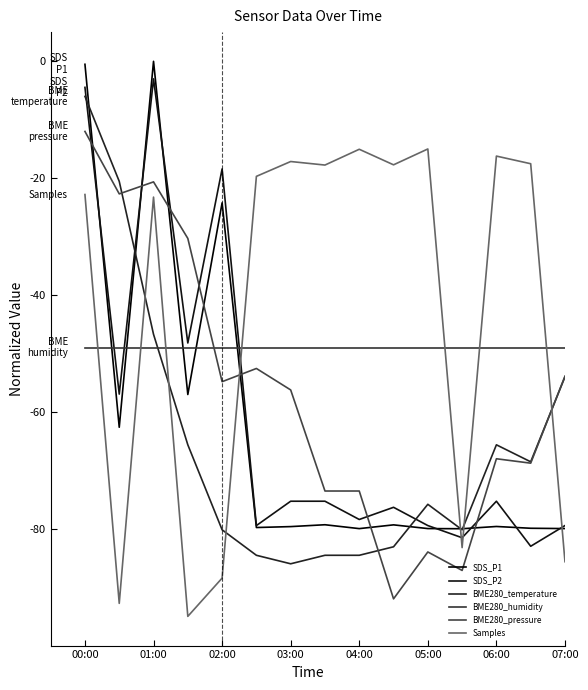

Rank the series by their maximum value, from highest to lowest.

SDS_P1, SDS_P2, BME280_temperature, BME280_pressure, Samples, BME280_humidity